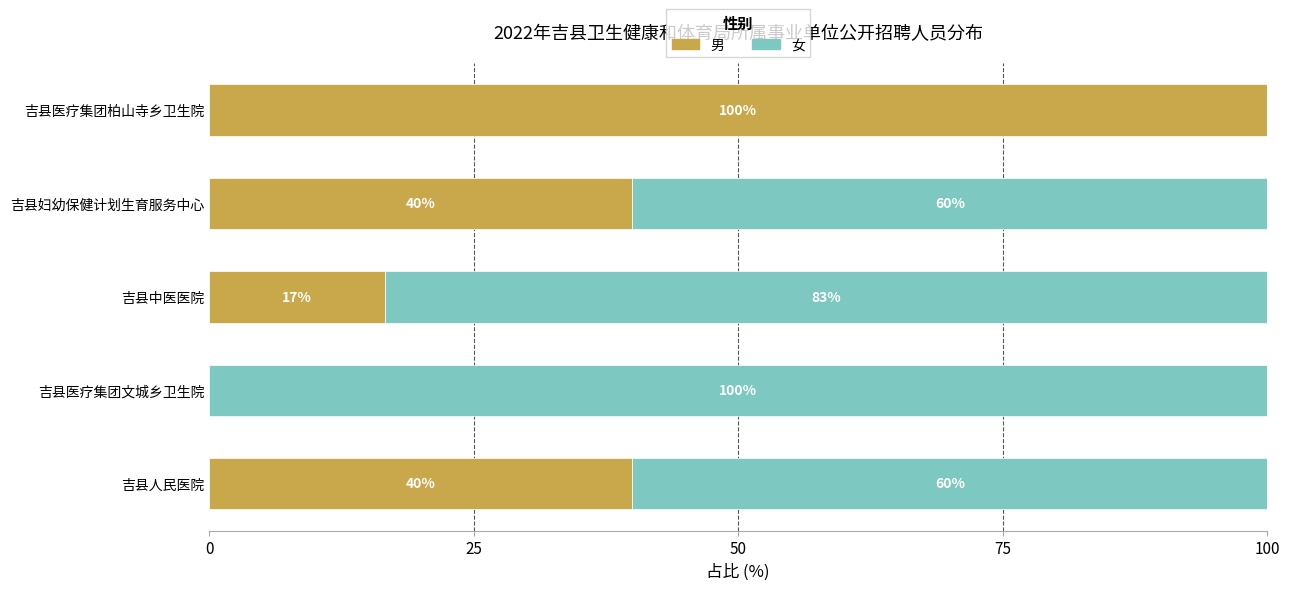

What is the total value across all series at 吉县医疗集团文城乡卫生院?

100.0